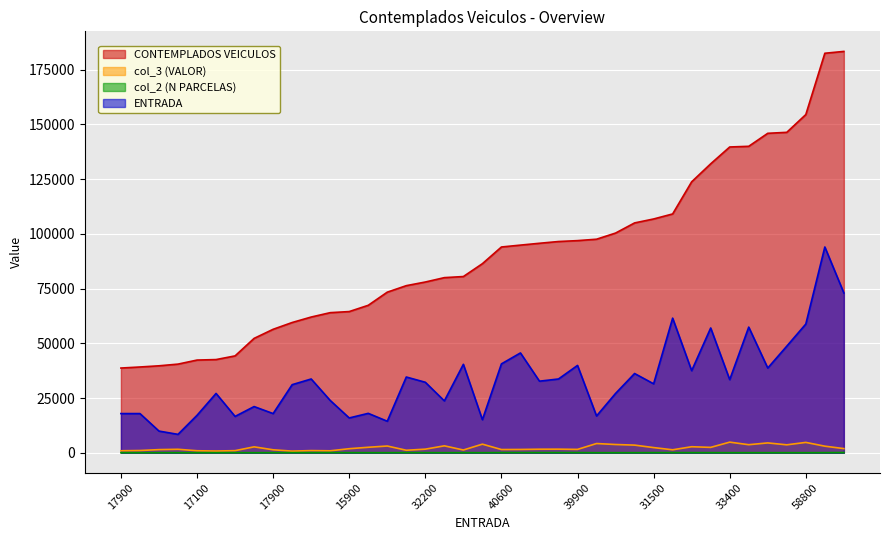

Reading right to left, extract all data points from this chart.

CONTEMPLADOS VEICULOS: 183355.0	182506.0	154500.0	146384.0	145936.0	140000.0	139690.0	132000.0	123780.0	109100.0	106800.0	105000.0	100366.0	97553.0	96908.4	96499.9	95700.0	94859.2	94000.0	86374.0	80500.0	80000.0	78000.0	76336.0	73366.0	67363.1	64500.0	64000.0	62000.0	59500.0	56400.0	52250.0	44250.0	42570.0	42342.3	40493.0	39722.0	39180.0	38700.0
col_3 (VALOR): 1898.0	3005.5	4728.0	3624.5	4494.0	3678.0	4850.5	2455.0	2750.0	1352.0	2362.0	3490.0	3763.8	4212.9	1532.0	1642.8	1618.1	1502.1	1466.0	3925.1	1257.0	3160.0	1642.0	1140.2	3074.8	2500.5	1846.0	890.0	987.0	748.0	1351.0	2700.0	960.0	786.4	915.8	1581.5	1432.4	1018.6	910.0
col_2 (N PARCELAS): 106.0	58.0	31.0	41.0	36.0	42.0	34.0	54.0	56.0	68.0	59.0	35.0	30.0	27.0	70.0	72.0	71.0	67.0	73.0	25.0	49.0	26.0	46.0	69.0	30.0	33.0	45.0	83.0	46.0	55.0	54.0	16.0	52.0	36.0	47.0	31.0	36.0	29.0	37.0
ENTRADA: 73000.0	94000.0	58800.0	48700.0	38700.0	57400.0	33400.0	57000.0	37500.0	61500.0	31500.0	36200.0	27100.0	16800.0	39900.0	33700.0	32700.0	45600.0	40600.0	15100.0	40400.0	23700.0	32200.0	34600.0	14400.0	18000.0	15900.0	23900.0	33700.0	31100.0	17900.0	21100.0	16600.0	27100.0	17100.0	8400.0	9900.0	17900.0	17900.0